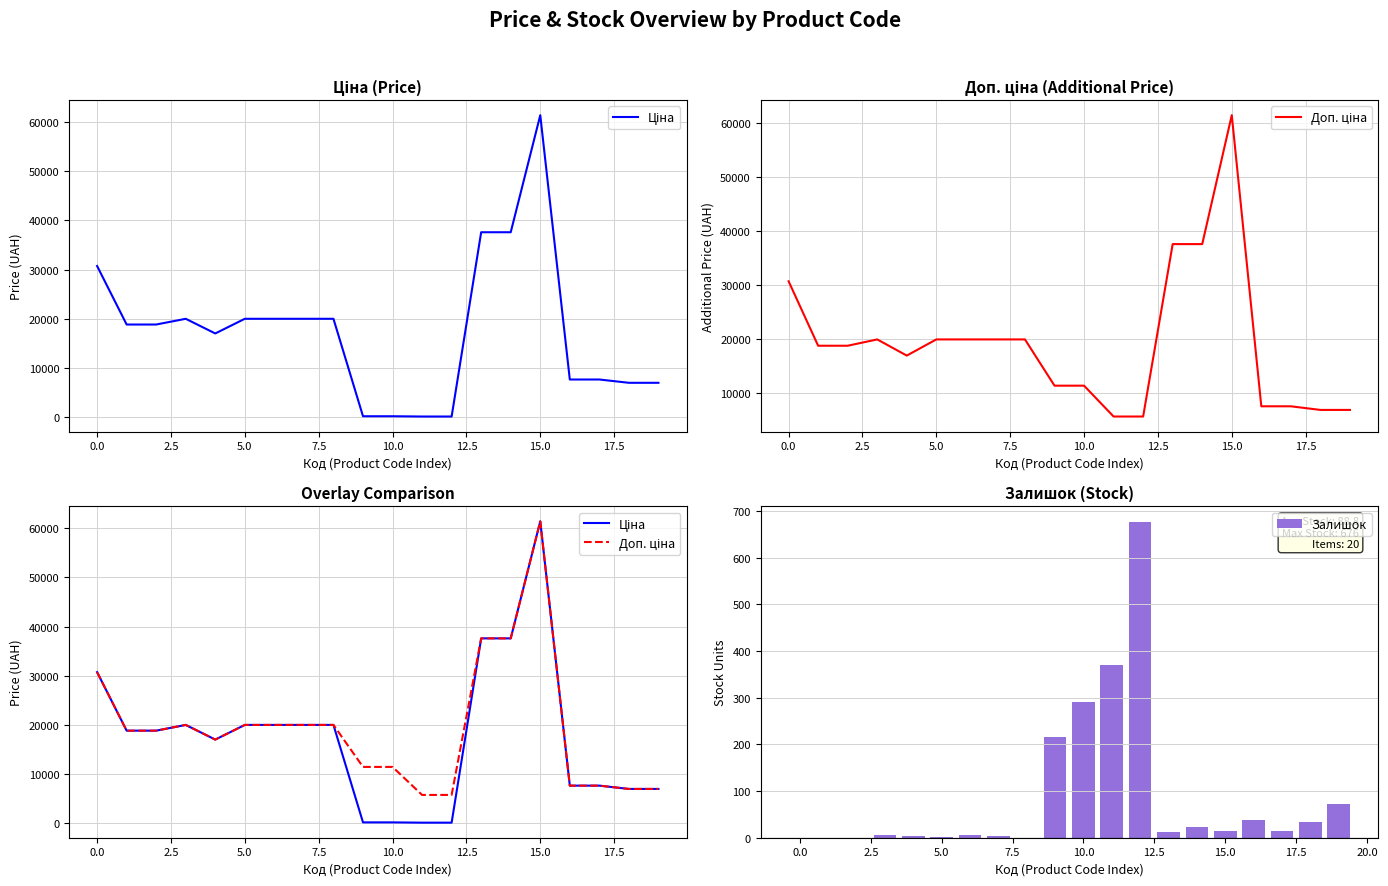

What is the highest value of the Залишок series?

676